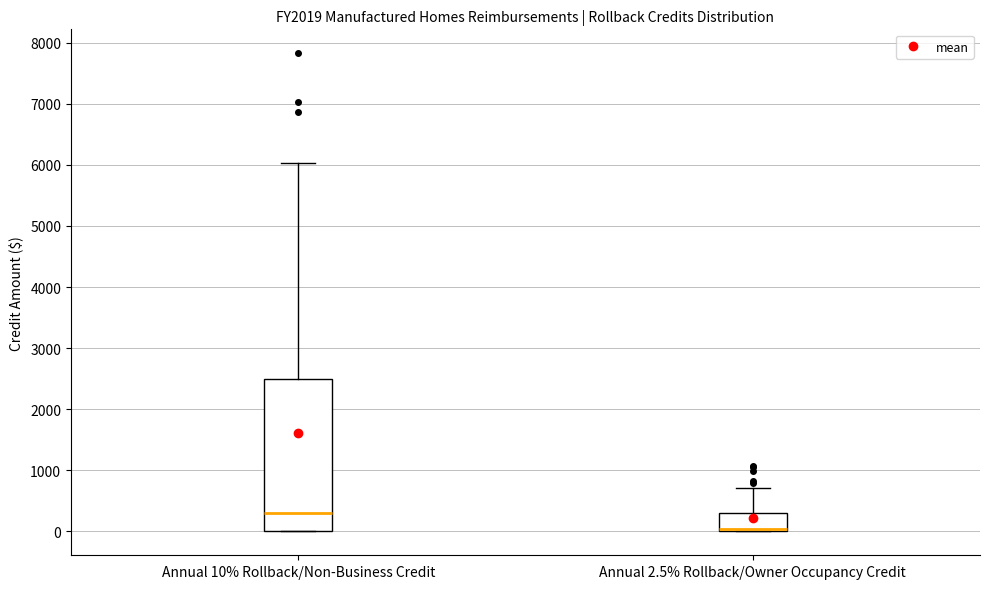

Where is the lower edge of the box for Annual 2.5% Rollback/Owner Occupancy Credit on the y-axis? The values are not printed on the chart, so give them approximately, as read against the axis.

0